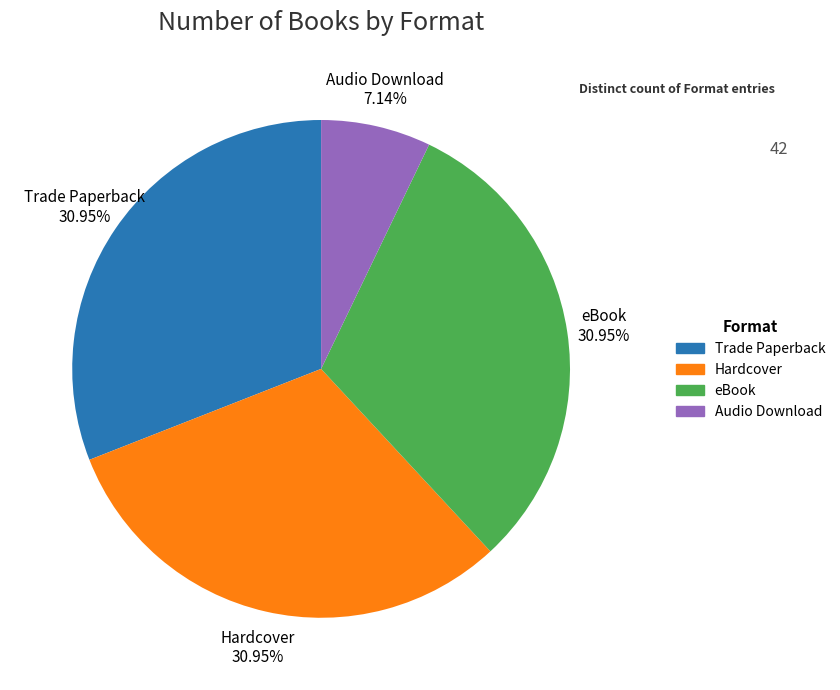

Is it true that Audio Download is 7% of the pie?

True